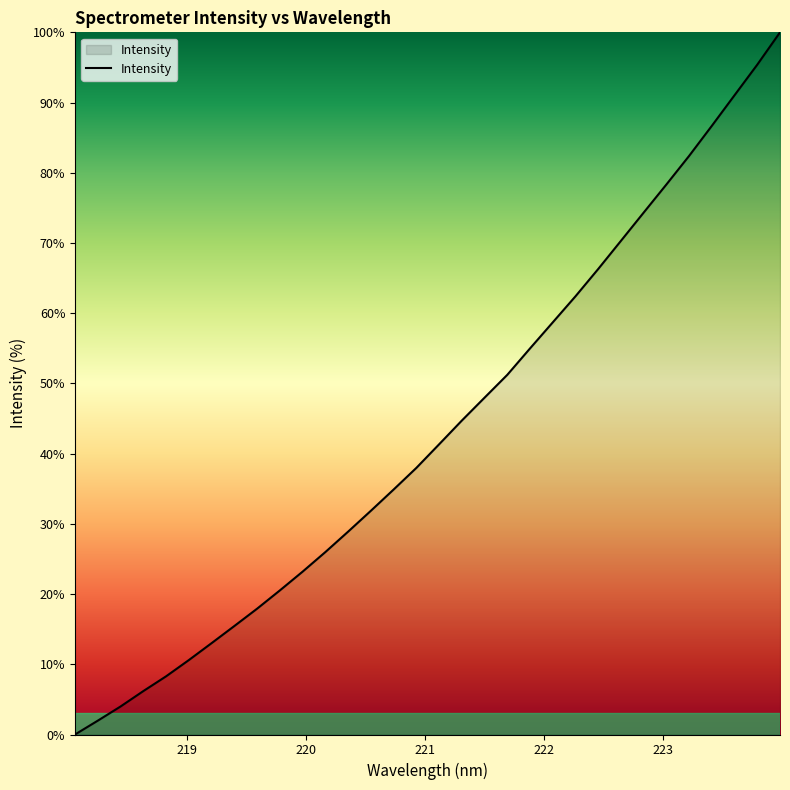

What is the maximum value shown in the chart?

100.0